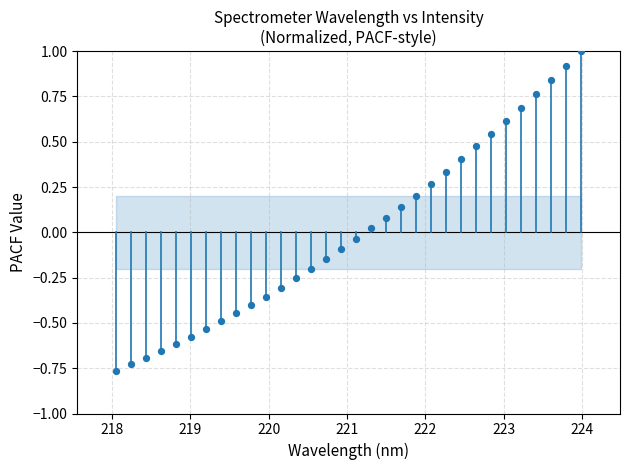

What is the range of Y values (max minus min)?

1.8